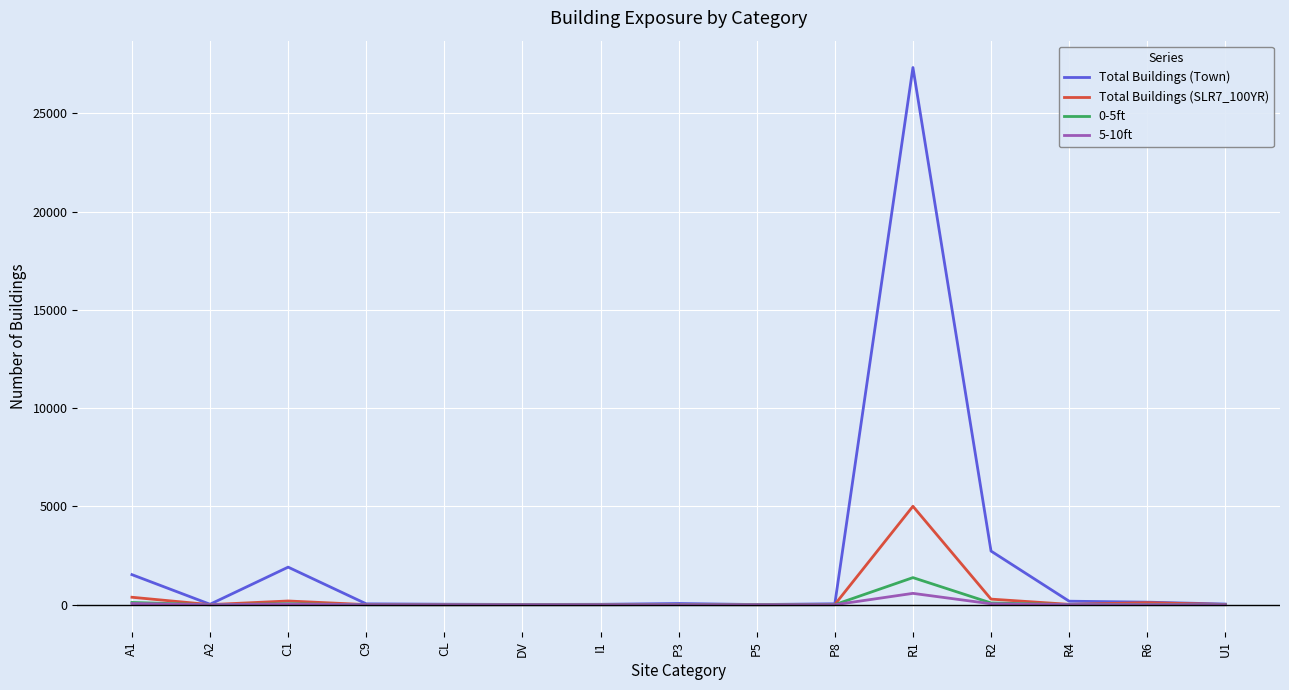

Count the number of data series in this chart.

4